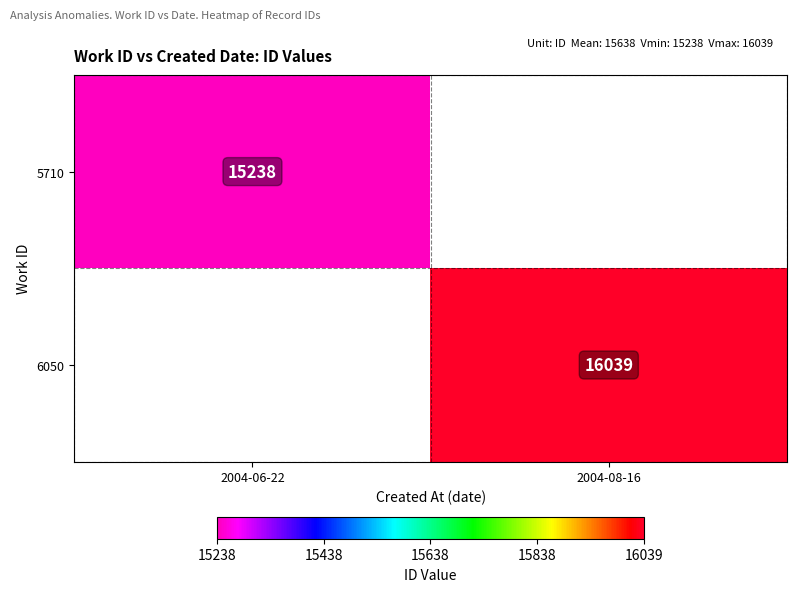

Which label corresponds to the smallest value in the chart?

2004-06-22